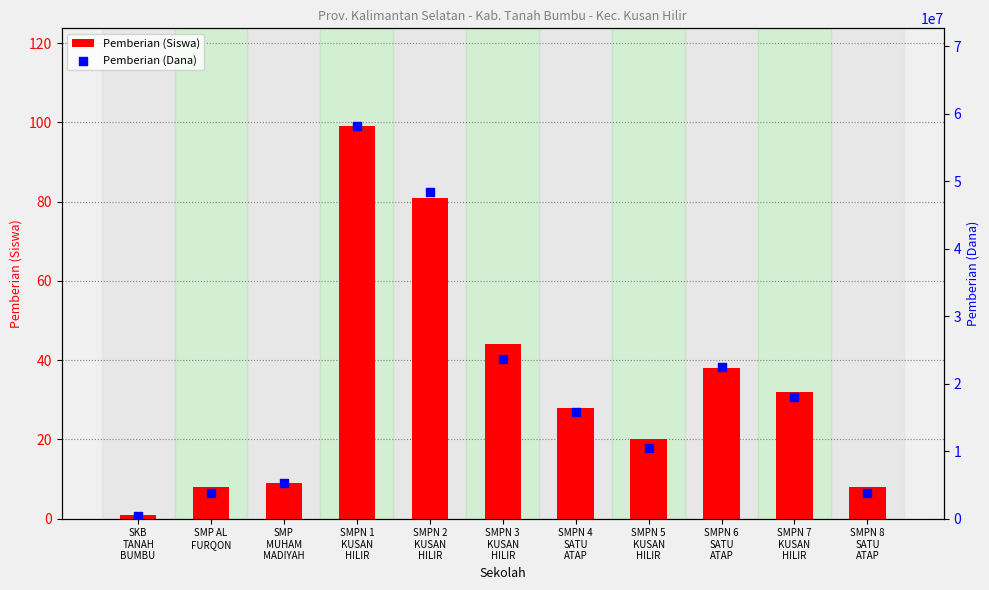

Which series reaches the minimum Y coordinate?

Pemberian (Siswa)